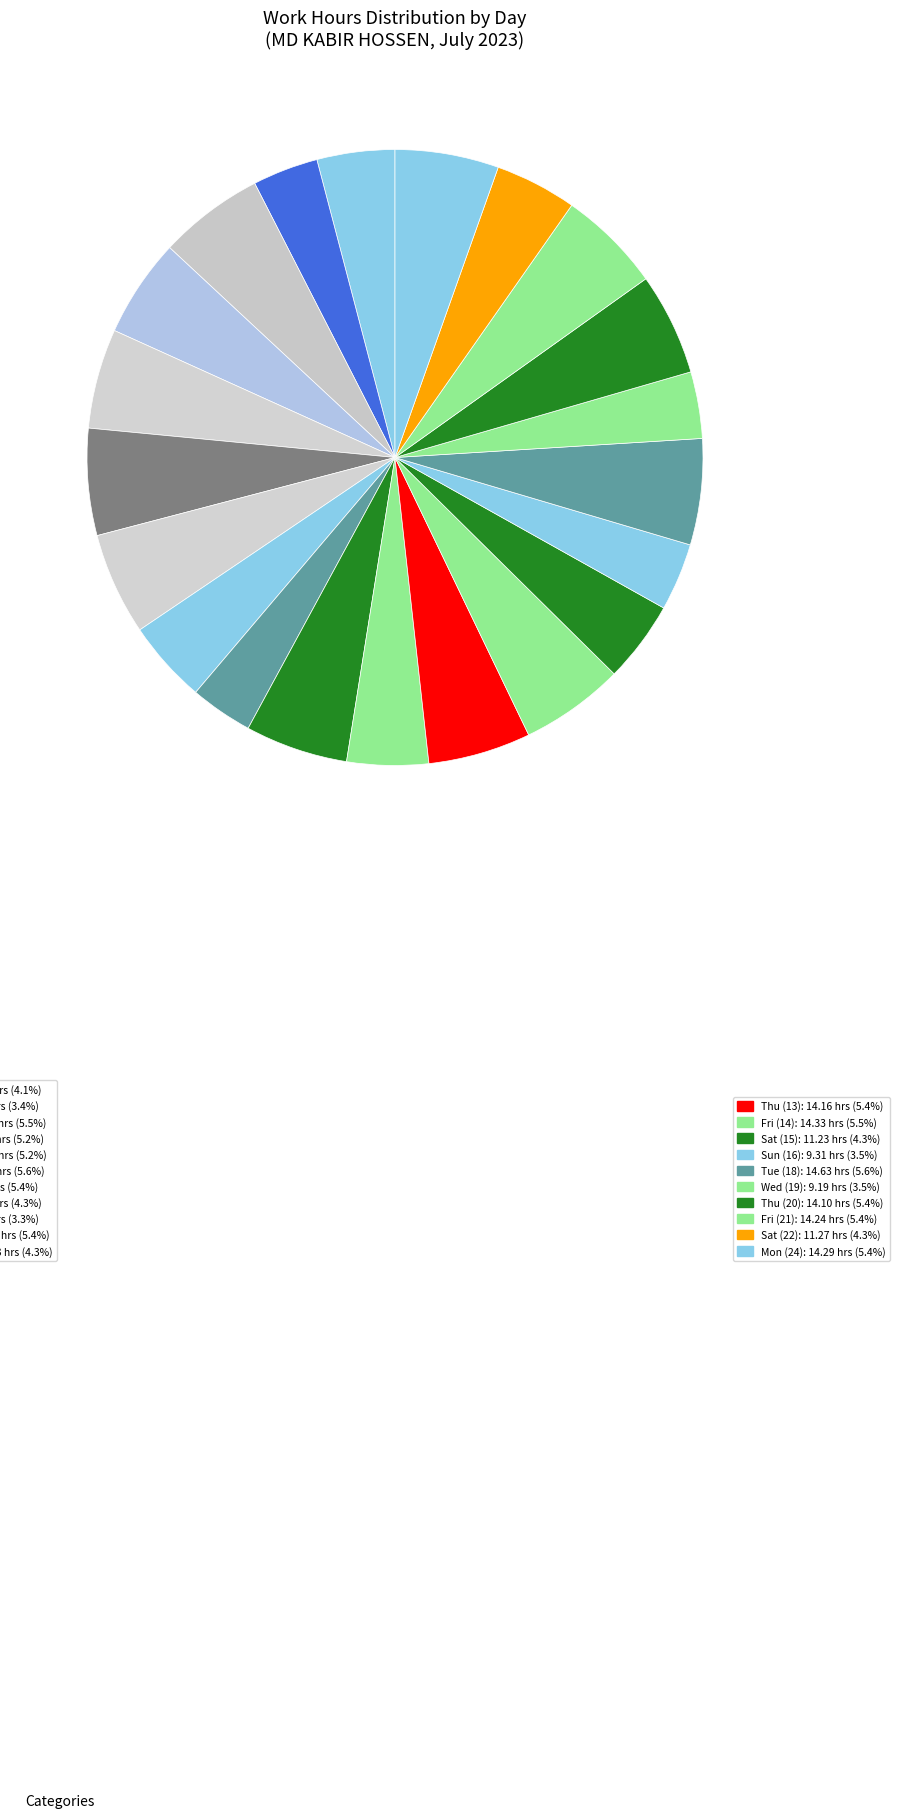

To the nearest percent, what is the difference between the largest and smallest slice percentages?

2%